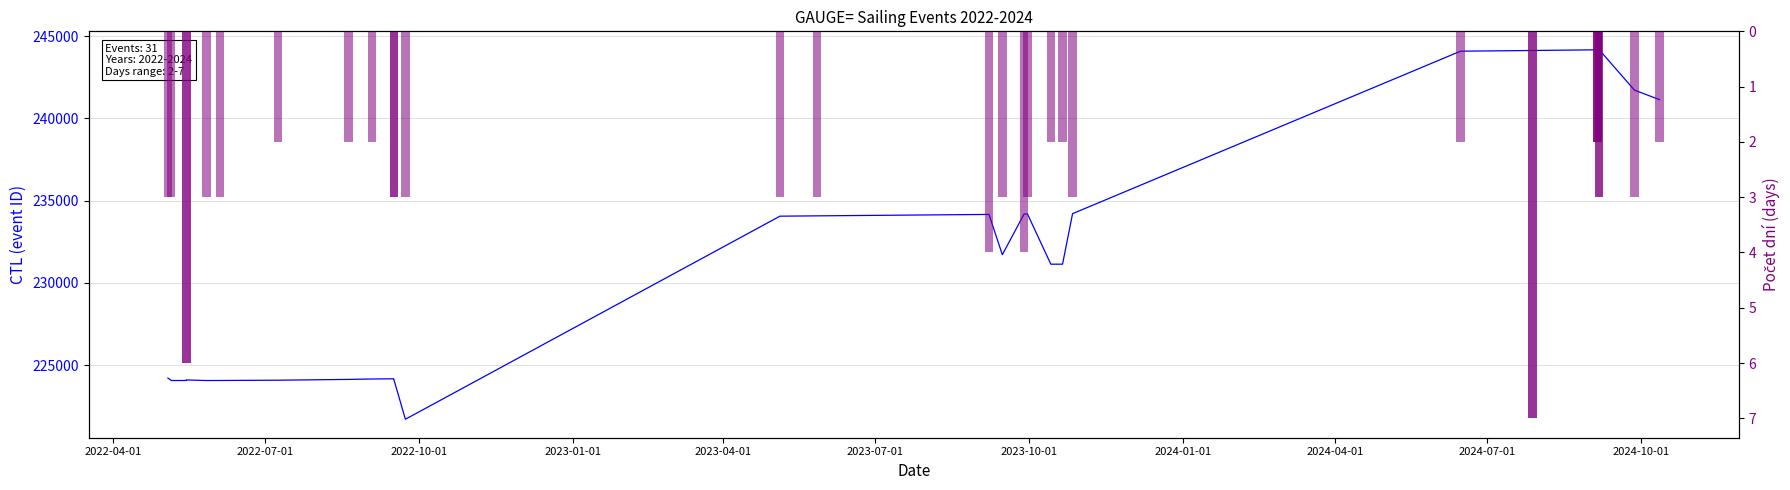

At how many categories does at least one series exceed 73757?

31